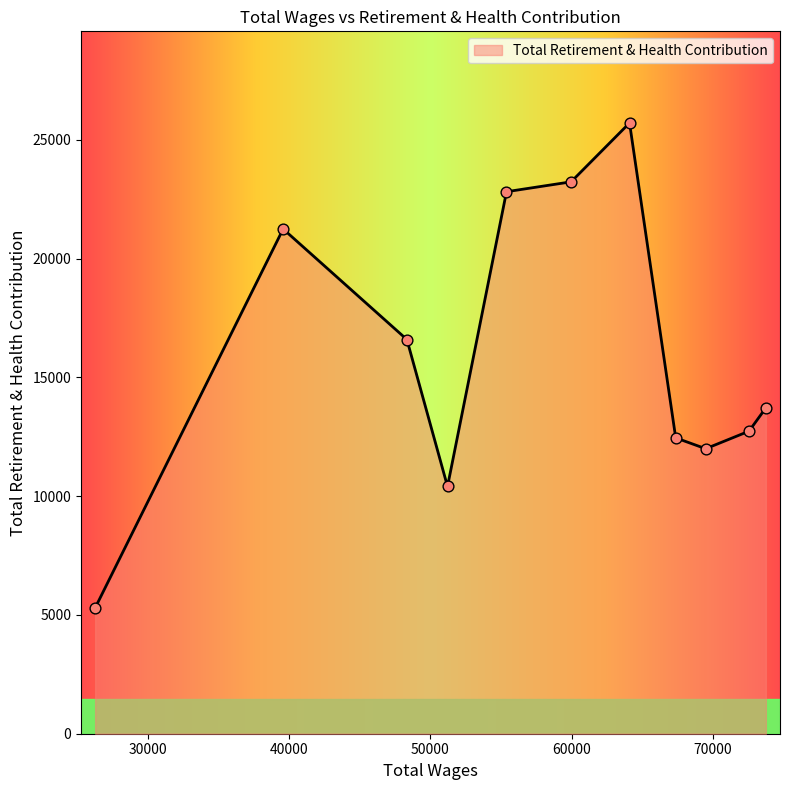

What is the difference between the maximum and minimum values?

20419